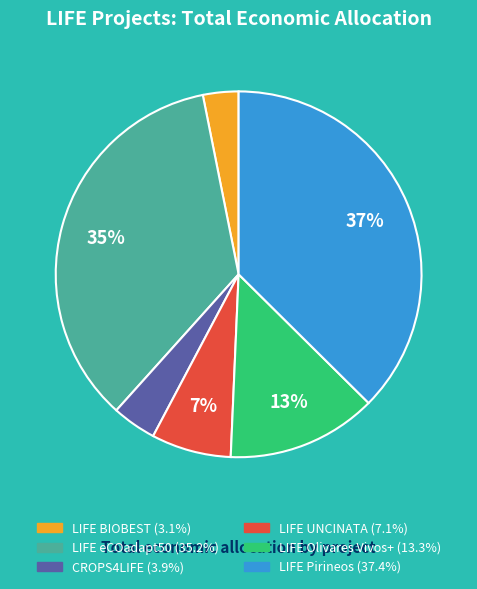

What percentage is the LIFE BIOBEST slice, to the nearest percent?

3%